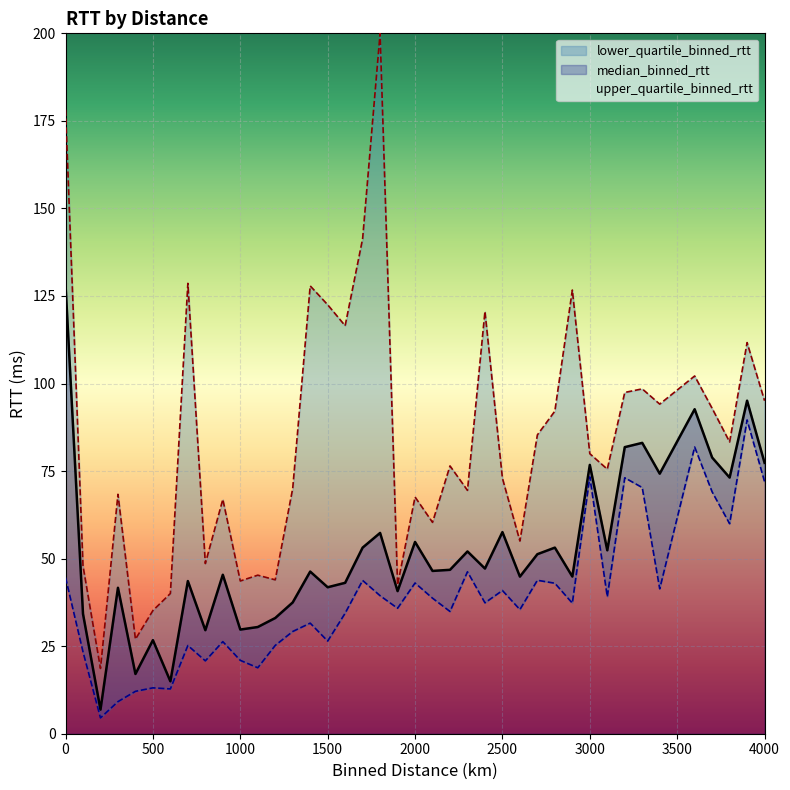

Which label corresponds to the smallest value in the chart?

200.0